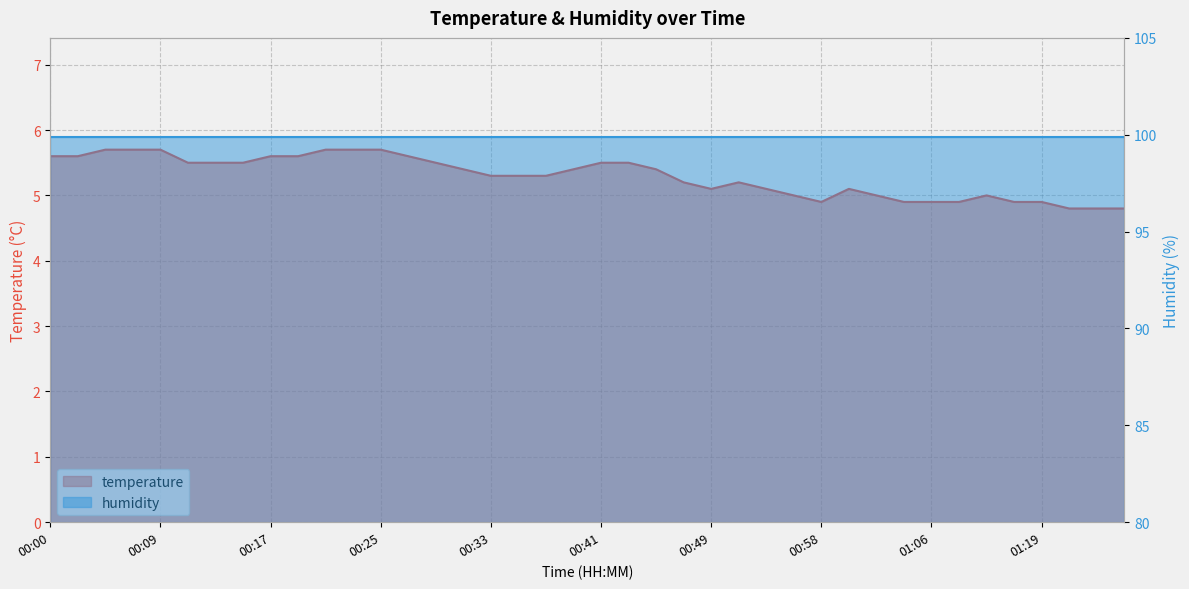

What is the change in value from 00:19 to 00:37?

-0.3